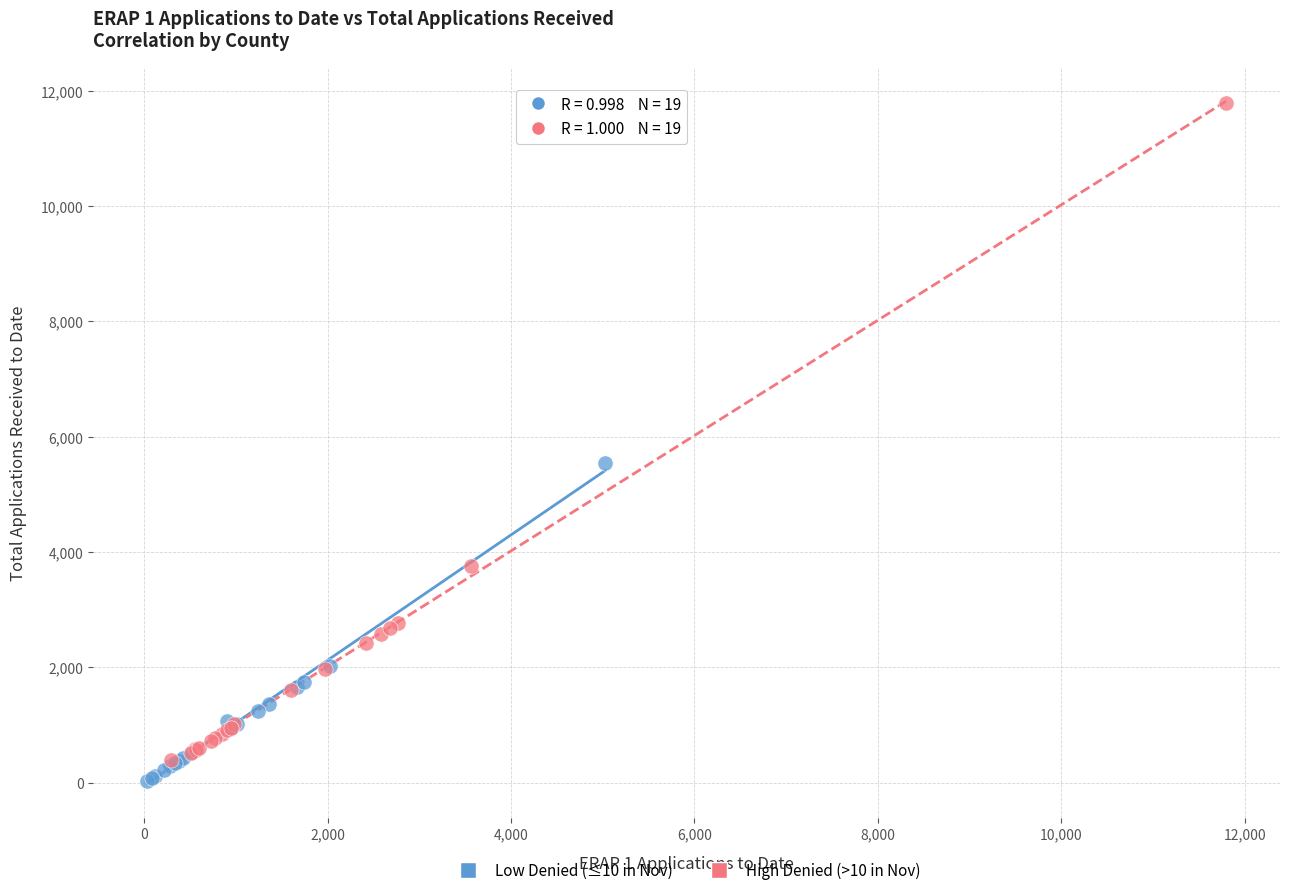

Which series has the largest Y range (max minus min)?

High Denied (>10 in Nov)